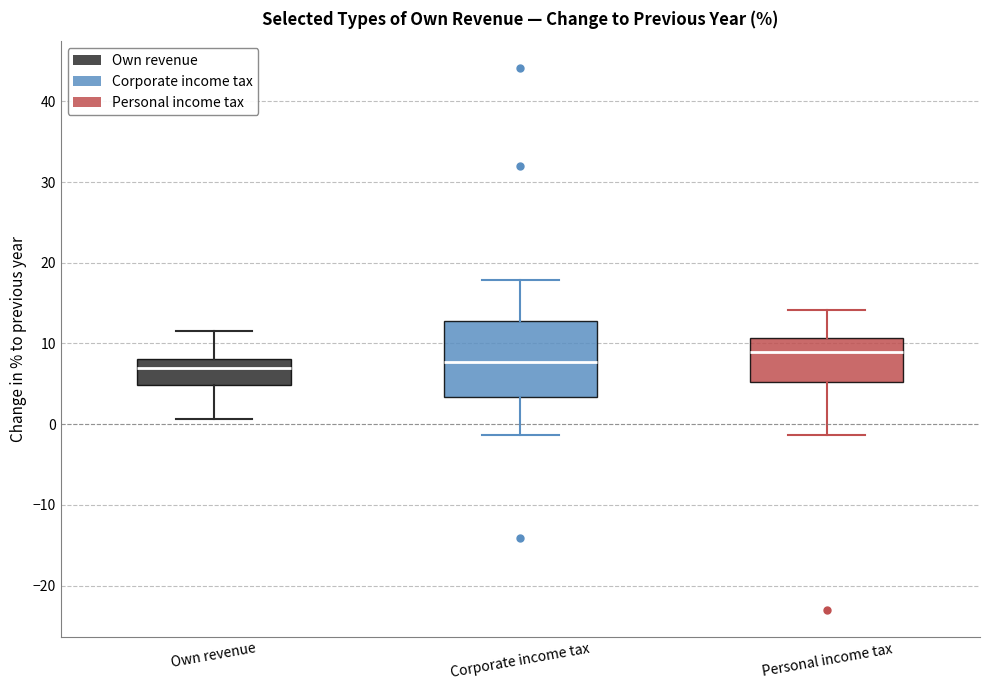

Reading left to right, transcribe this box plot: for each box, give where its median line is, the range the box spans, and where its two whiskers end, as read against the y-axis. The values are not printed on the chart, so give them approximately, as read against the axis.

Own revenue: median 7, box 5 to 8, whiskers 1 to 12
Corporate income tax: median 8, box 3 to 13, whiskers -1 to 18
Personal income tax: median 9, box 5 to 11, whiskers -1 to 14